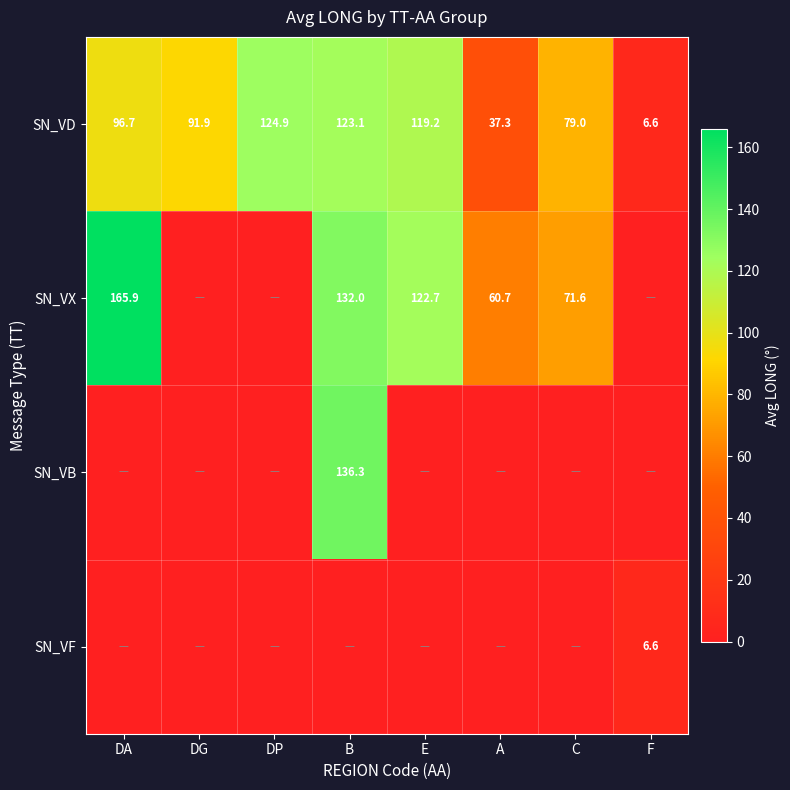

What is the average value of the SN_VD series?

84.8